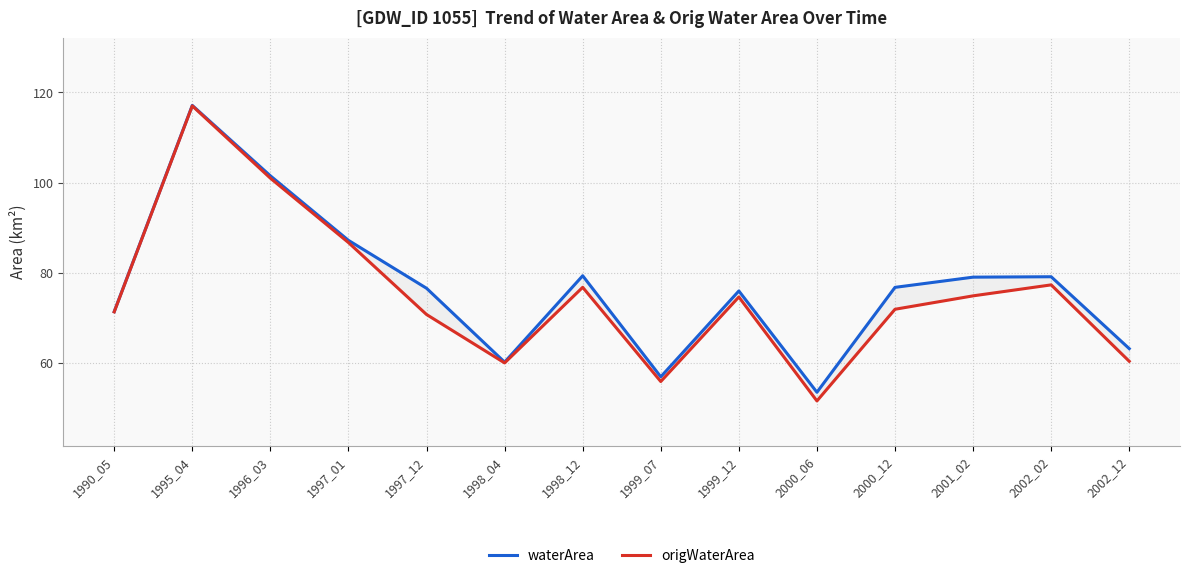

Does the chart have visible grid lines?

Yes